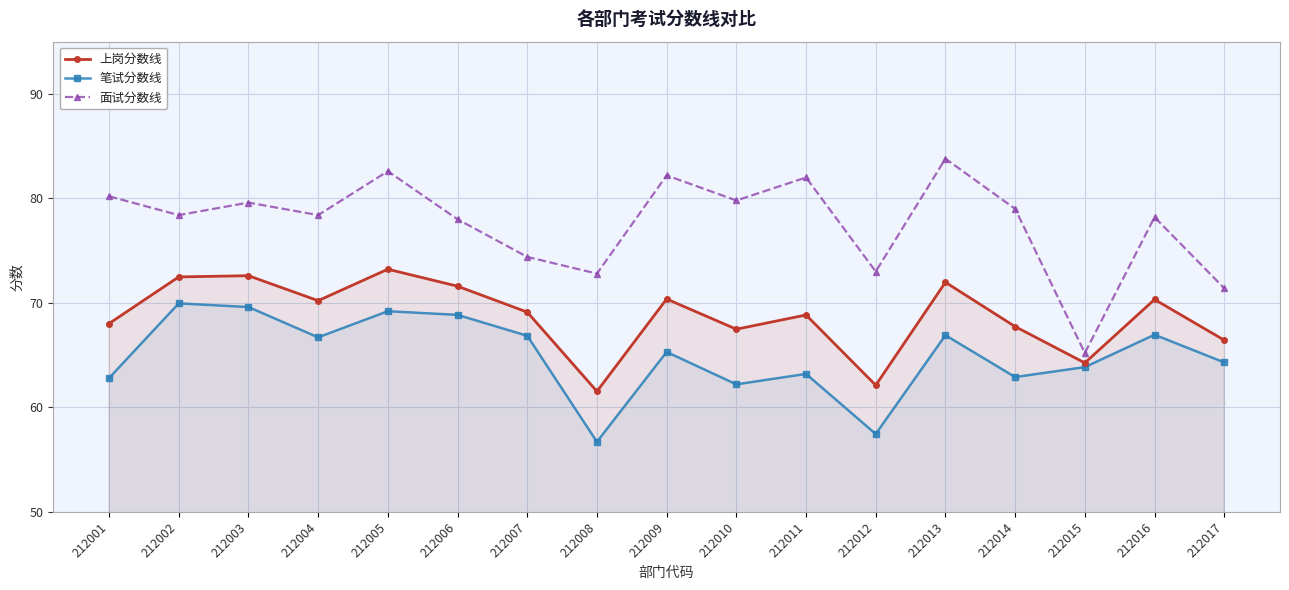

How many interior local peaks does the 上岗分数线 series have?

6